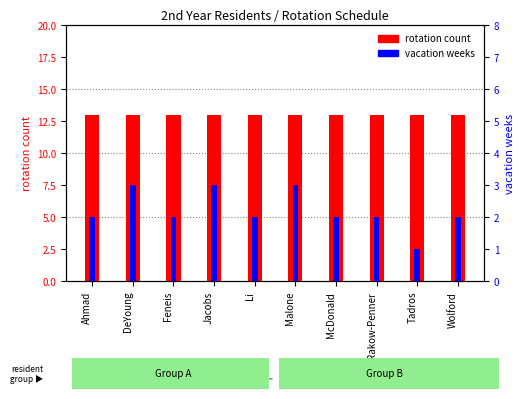

What value does the vacation weeks series have at Malone?

3